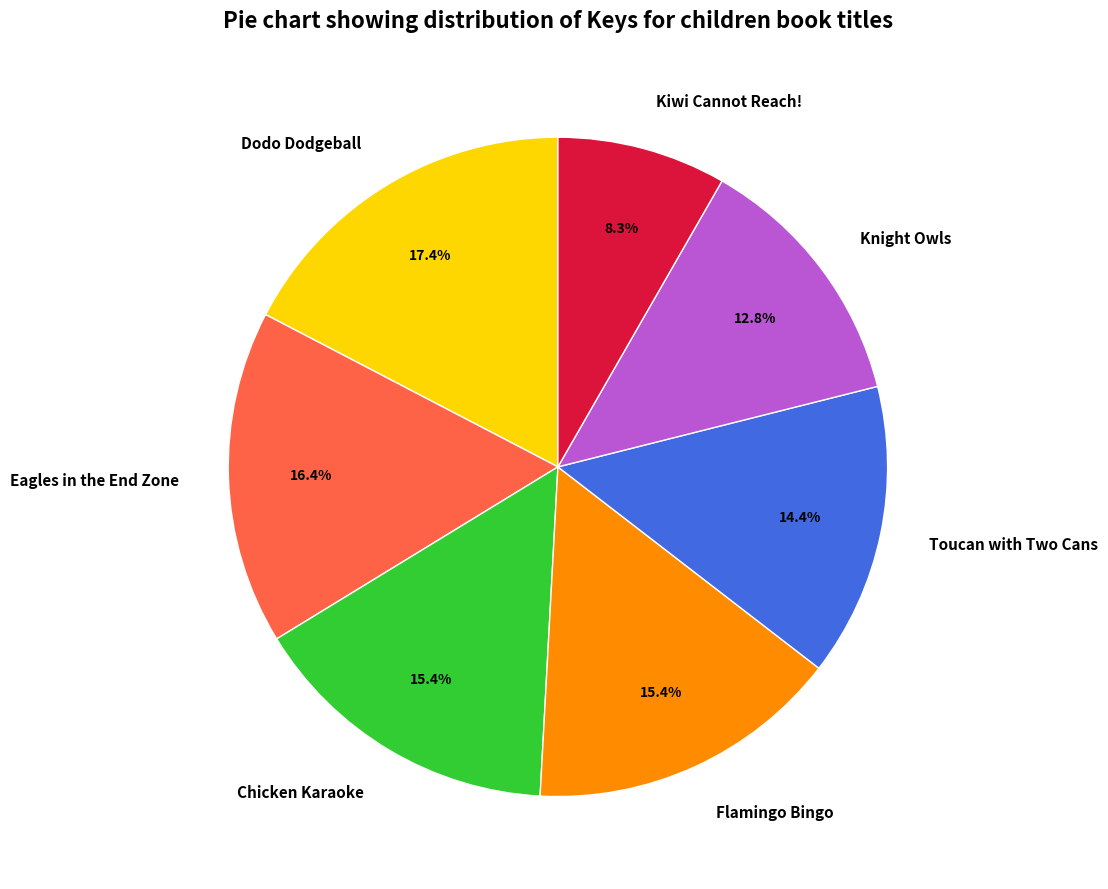

Which category has the smallest portion of the pie?

Kiwi Cannot Reach!